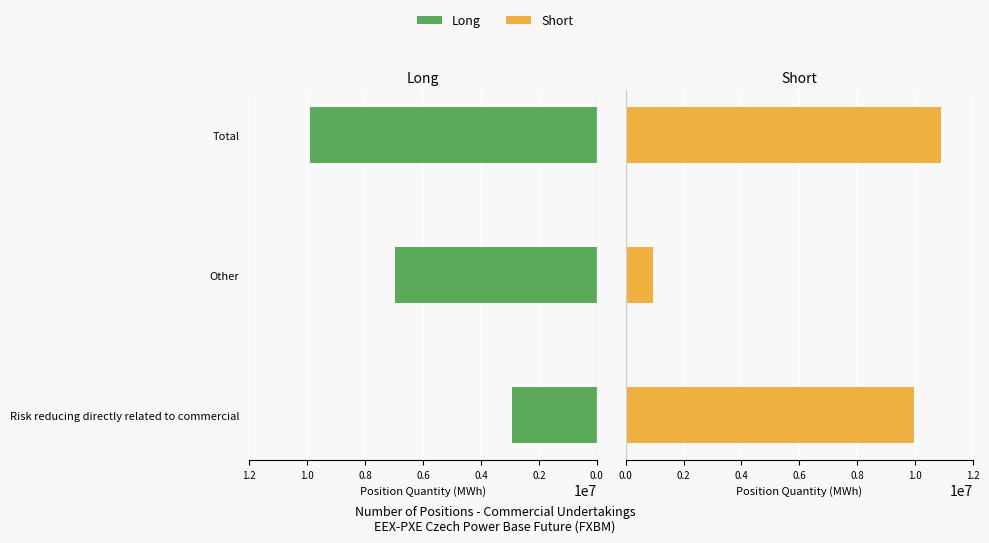

What is the difference between the Short values at Risk reducing directly related to commercial and Other?

9014193